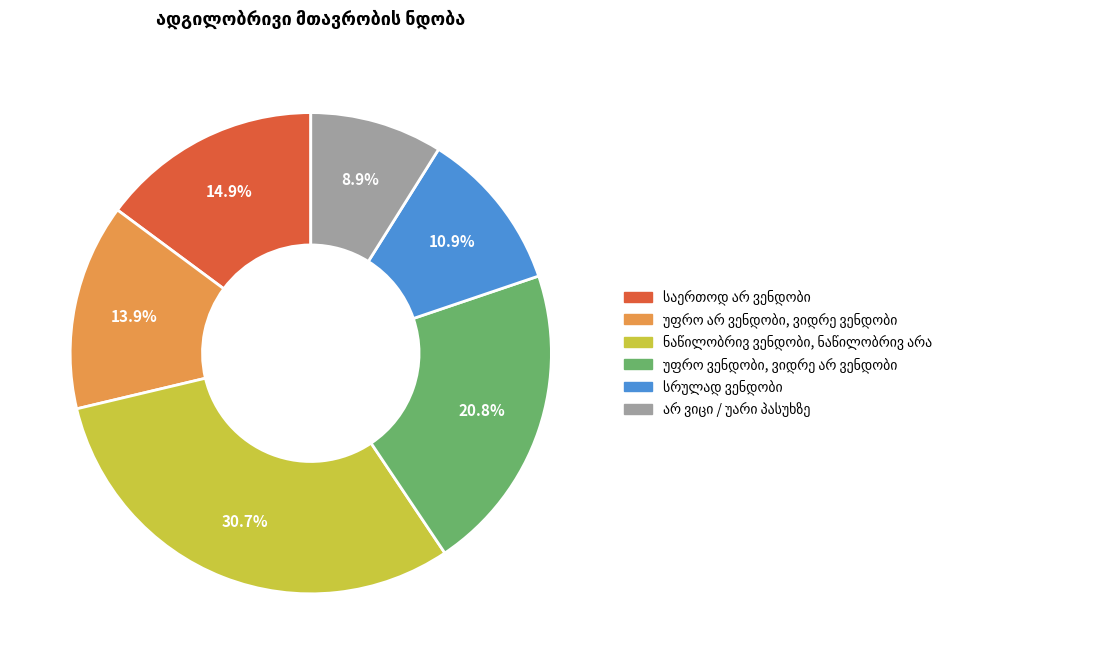

Is there any slice that represents more than half of the pie?

No